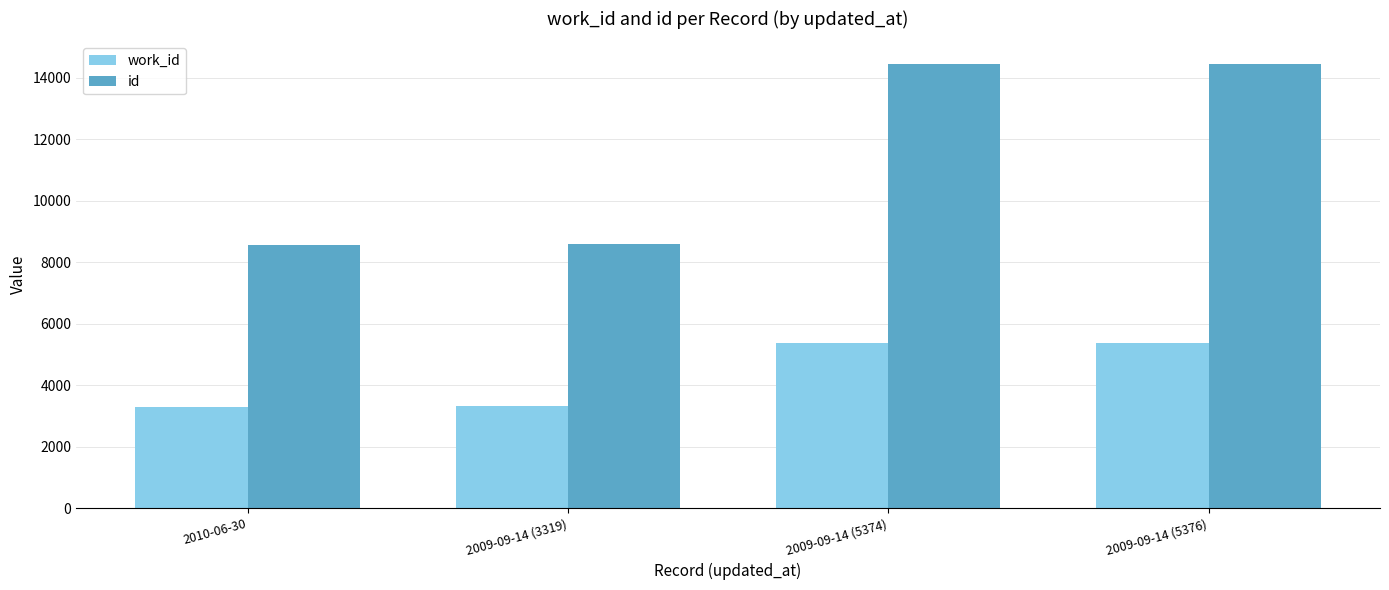

How many data points in work_id are less than 5374?

2